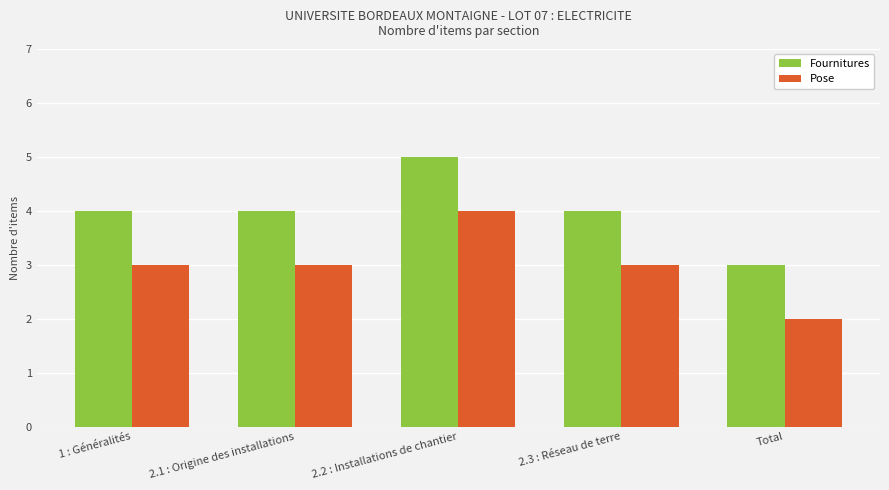

What position from the left is 2.2 : Installations de chantier?

3